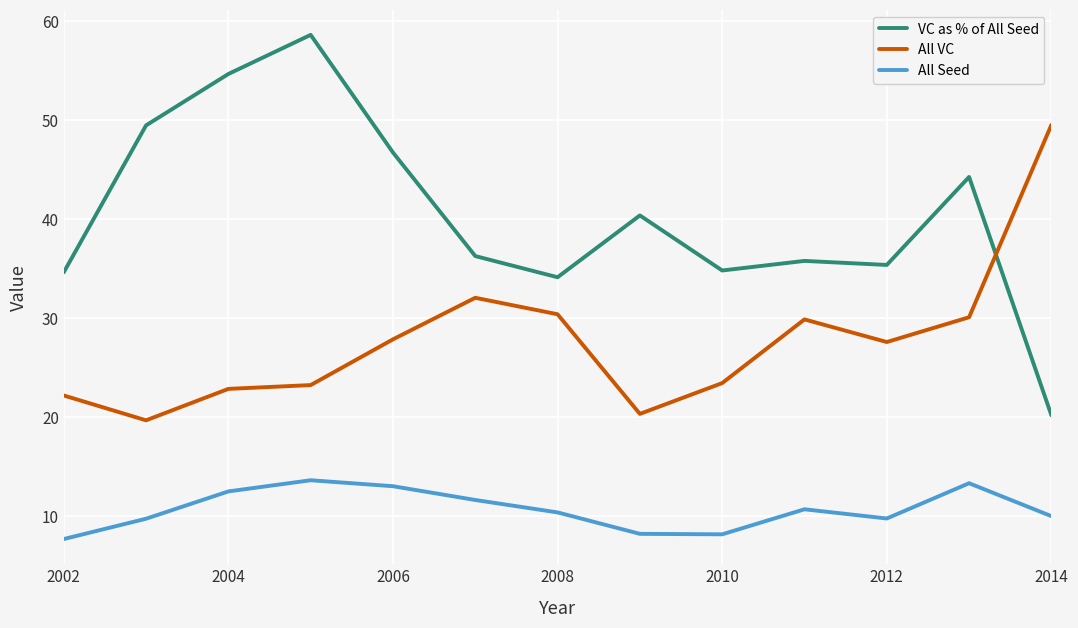

What is the sum of all All Seed values?

138.7